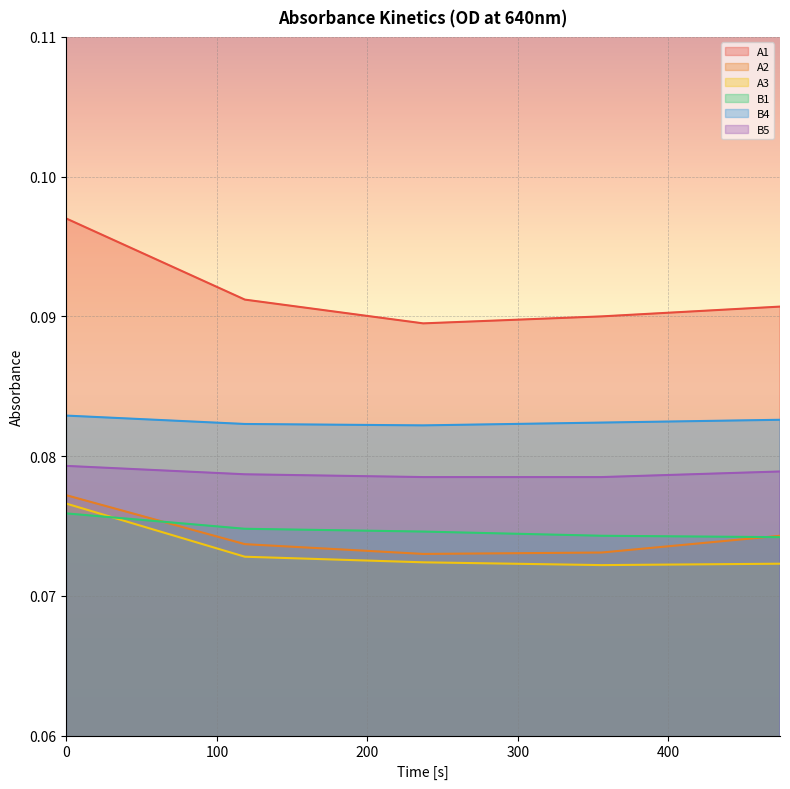

How many B1 values are between 0 and 1?

5